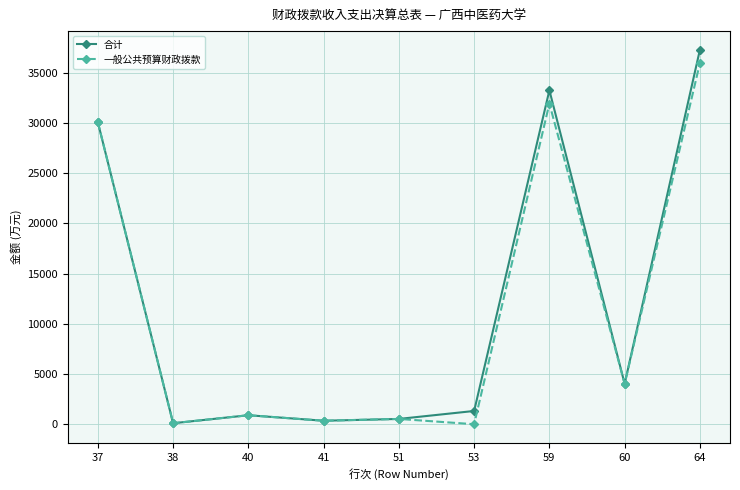

True or false: 合计 has more than 1 points higher than both neighbors.

True